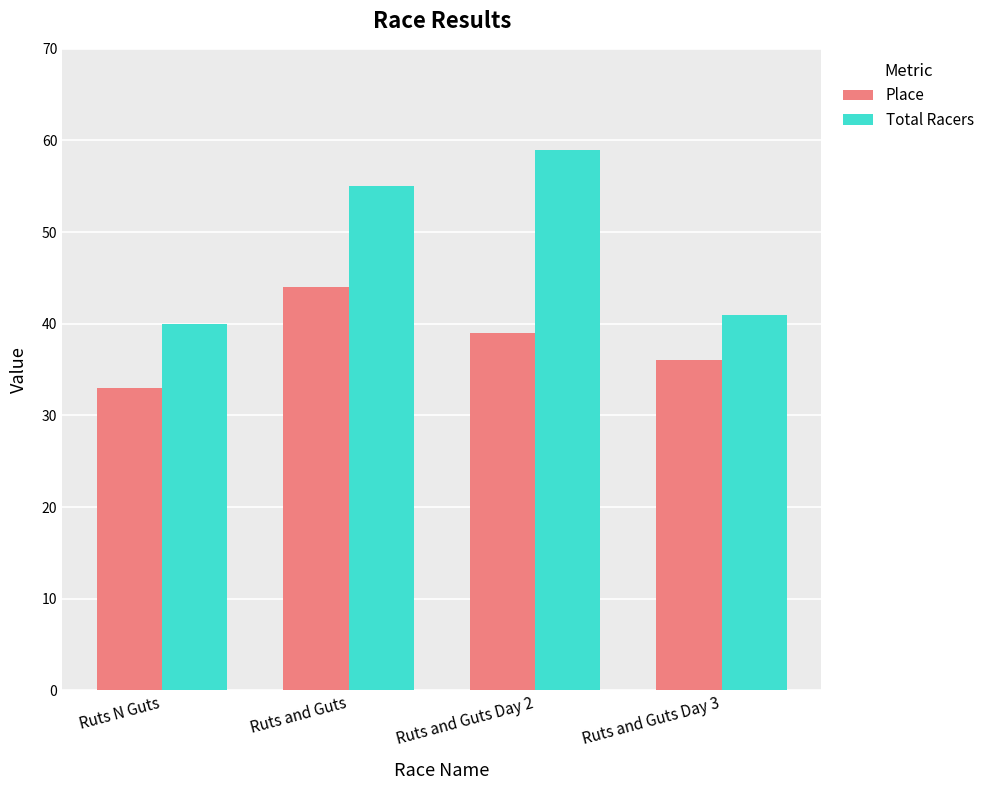

What is the total value across all series at Ruts and Guts Day 3?

77